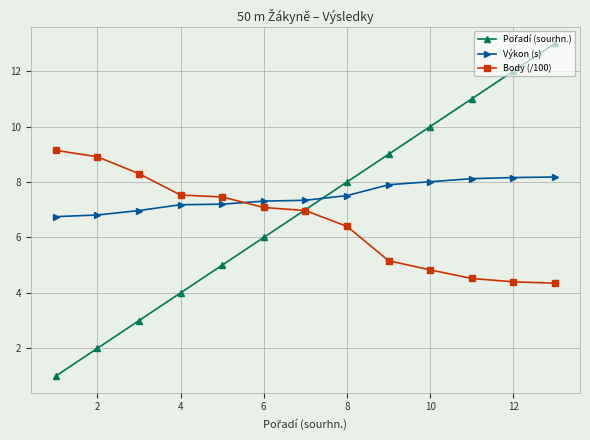

What is the maximum value shown in the chart?

13.0